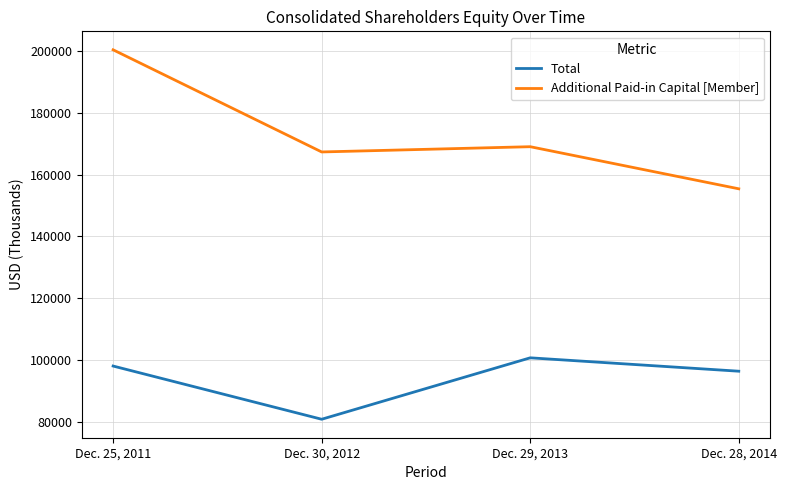

Which series has the largest total across all categories?

Additional Paid-in Capital [Member]